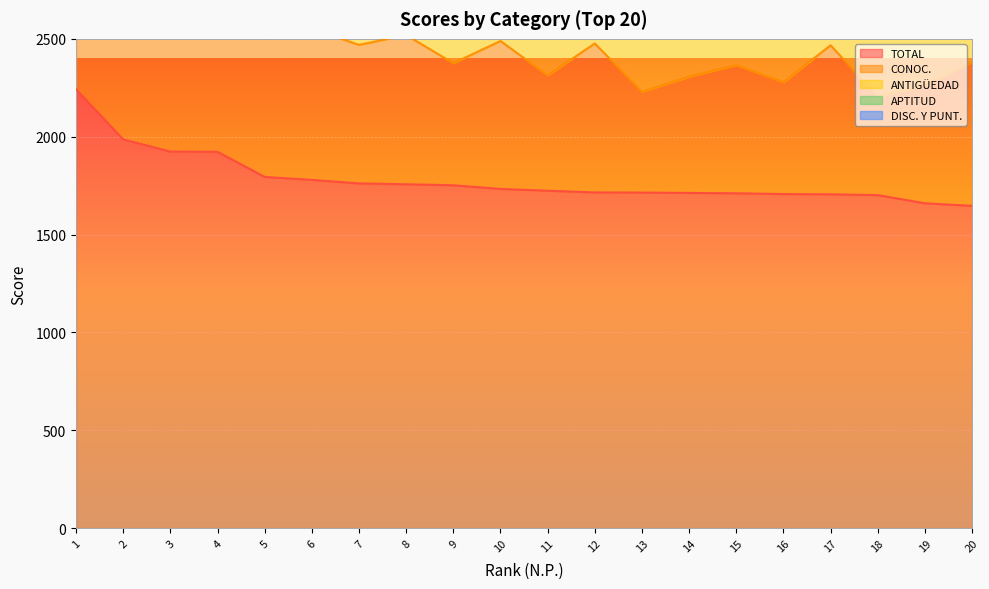

Reading left to right, transcribe all the data shown in this chart.

TOTAL: 2242.1	1986.1	1924.0	1922.6	1794.5	1779.4	1761.3	1757.0	1752.0	1733.1	1724.2	1715.3	1714.7	1712.6	1711.0	1707.0	1705.8	1701.6	1660.0	1646.6
CONOC.: 1042.1	836.1	740.0	772.0	709.1	772.8	708.0	762.3	624.0	756.1	589.5	761.3	514.7	594.0	655.0	571.6	761.8	501.6	604.0	734.6
ANTIGÜEDAD: 480.0	430.0	464.0	430.7	365.3	286.7	333.3	418.7	408.0	270.0	414.7	240.0	480.0	398.7	480.0	415.3	224.0	480.0	480.0	480.0
APTITUD: 480.0	480.0	480.0	480.0	480.0	480.0	480.0	384.0	480.0	469.0	480.0	474.0	480.0	480.0	384.0	480.0	480.0	480.0	384.0	288.0
DISC. Y PUNT.: 240.0	240.0	240.0	240.0	240.0	240.0	240.0	192.0	240.0	238.0	240.0	240.0	240.0	240.0	192.0	240.0	240.0	240.0	192.0	144.0